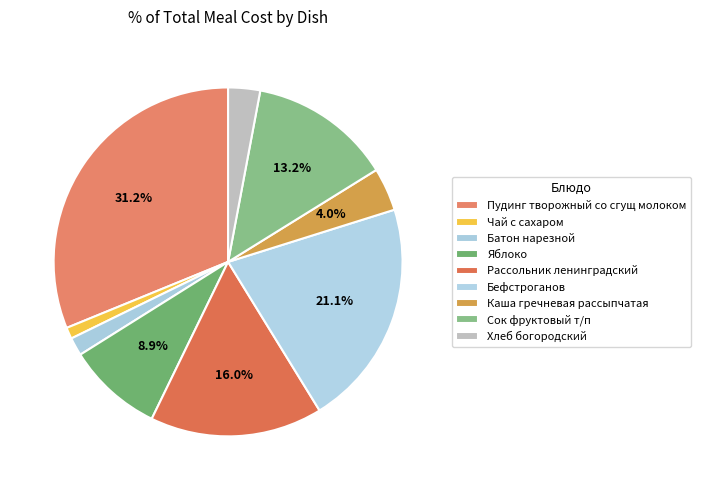

How many segments does this pie chart have?

9